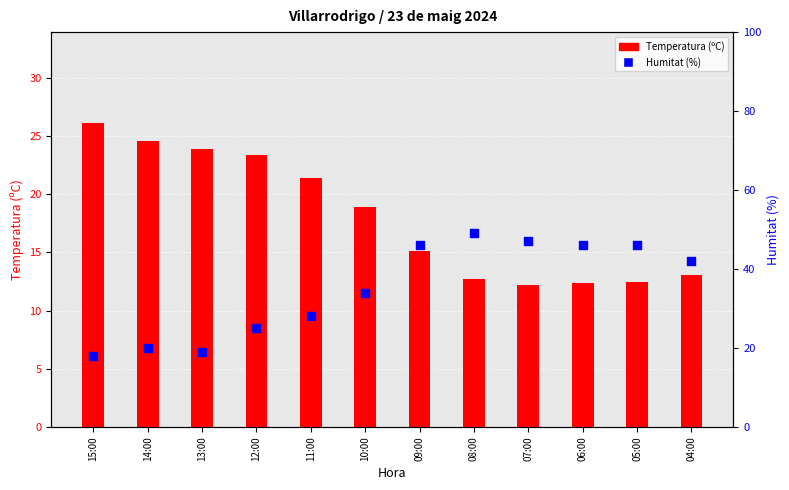

Which series contains the lowest Y value?

Temperatura (ºC)